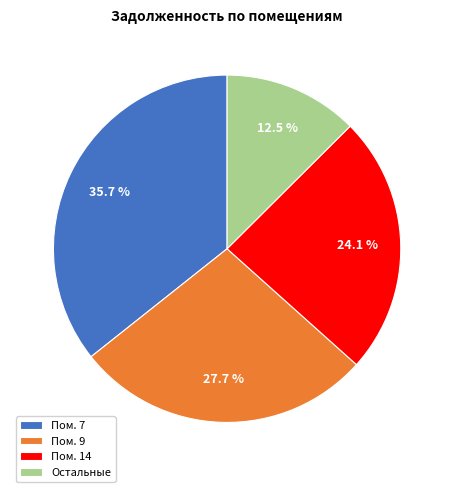

Which has a higher value, Пом. 9 or Остальные?

Пом. 9